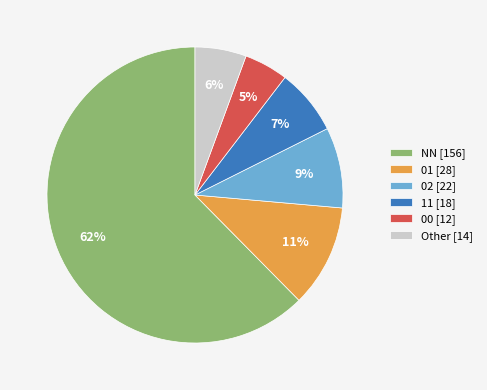

Approximately how many times larger is the value at Other compared to 00?

1.2